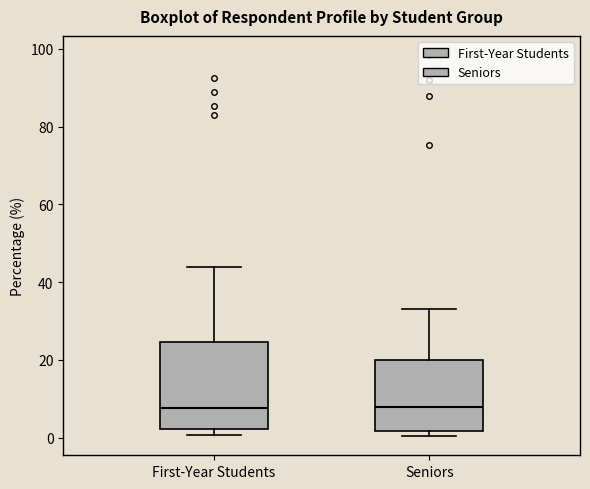

Where is the lower edge of the box for First-Year Students on the y-axis? The values are not printed on the chart, so give them approximately, as read against the axis.

2